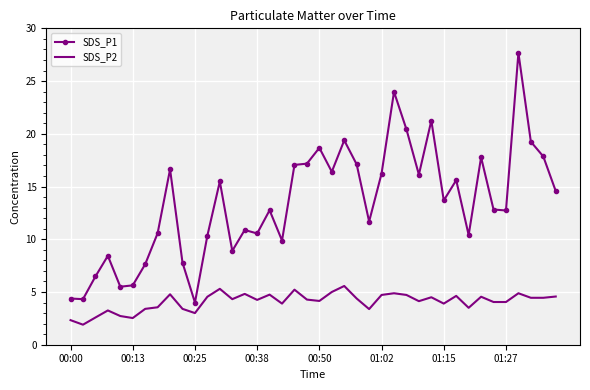

What is the difference between the maximum and second lowest values in the SDS_P2 series?

3.2